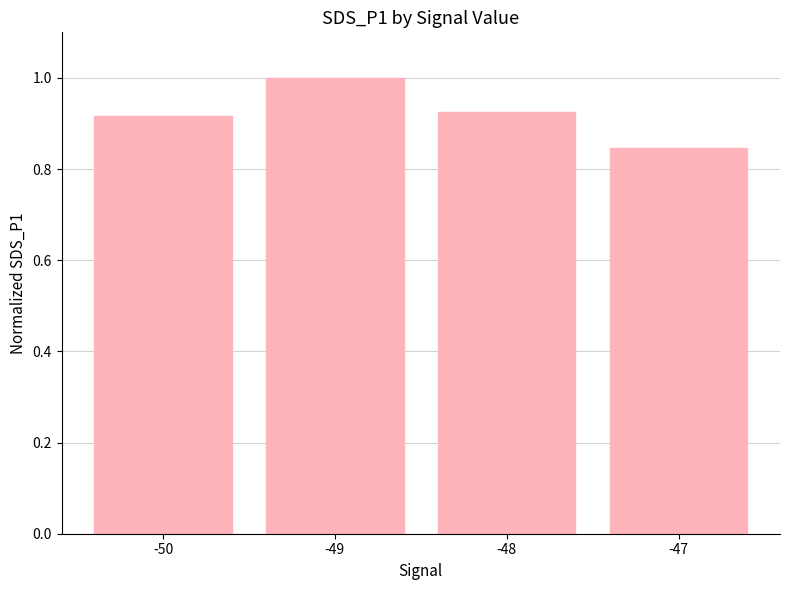

Is it true that the value at -47 is 0.6?

False